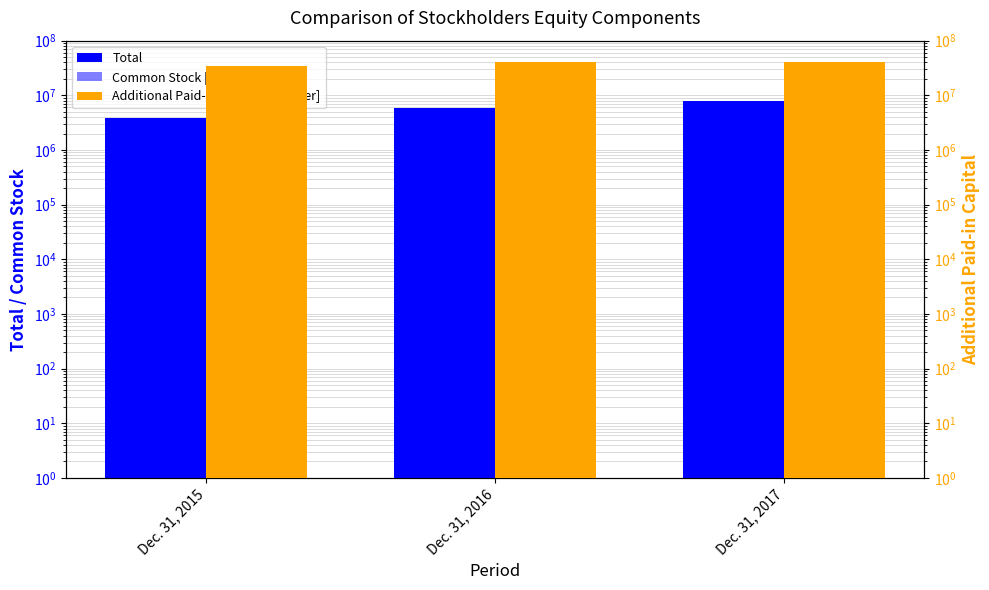

What is the total value across all series at Dec. 31, 2015?

38261965